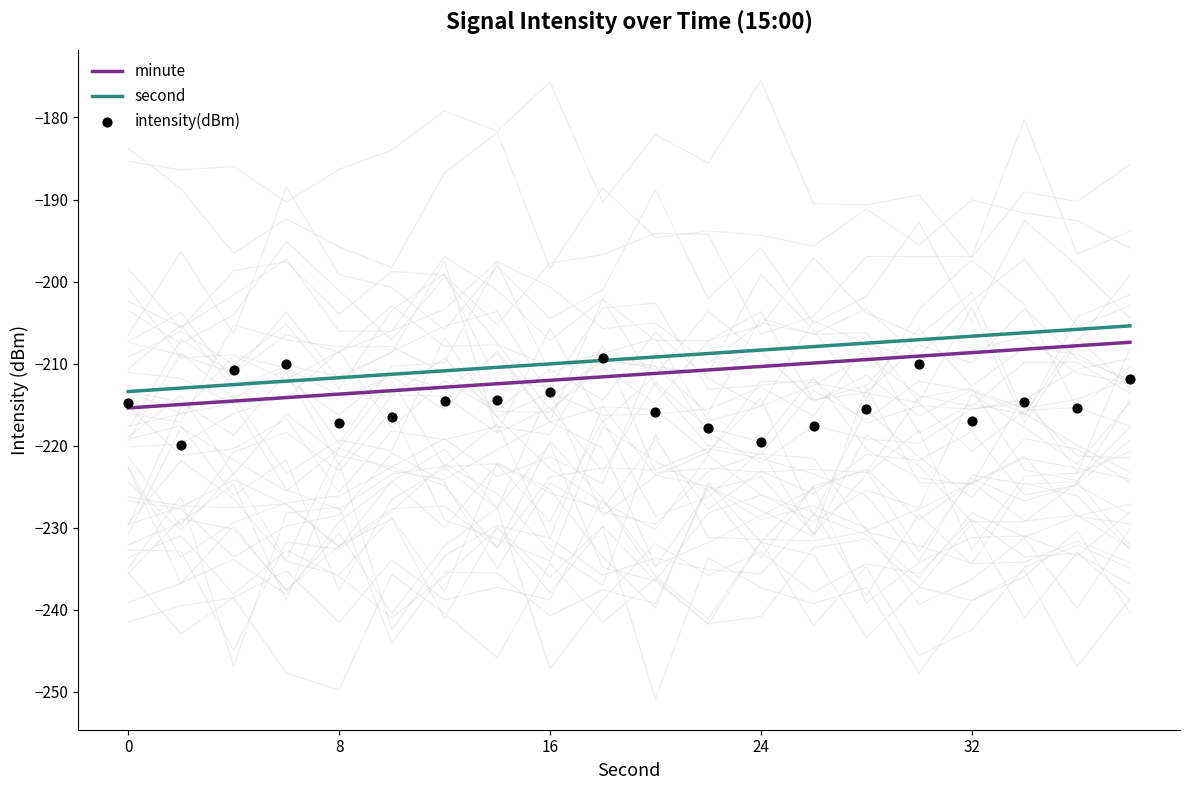

At how many categories does at least one series exceed -217?

20